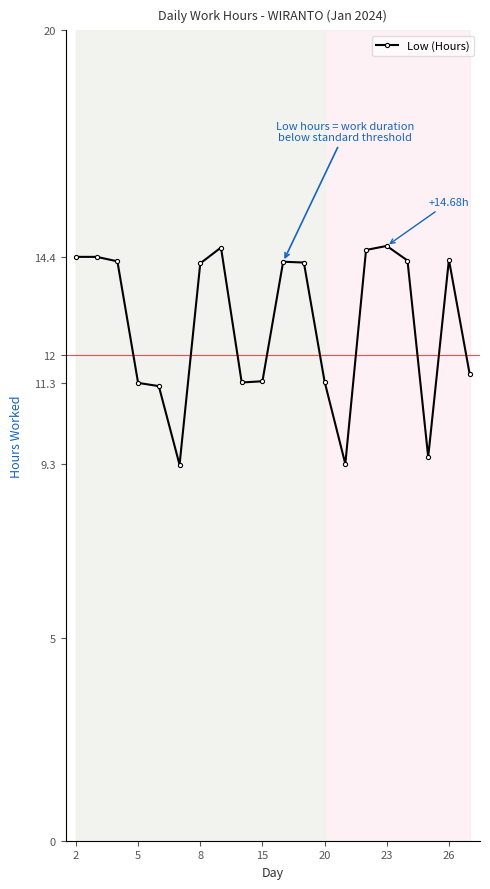

True or false: there are more than 1 points higher than both neighbors.

True